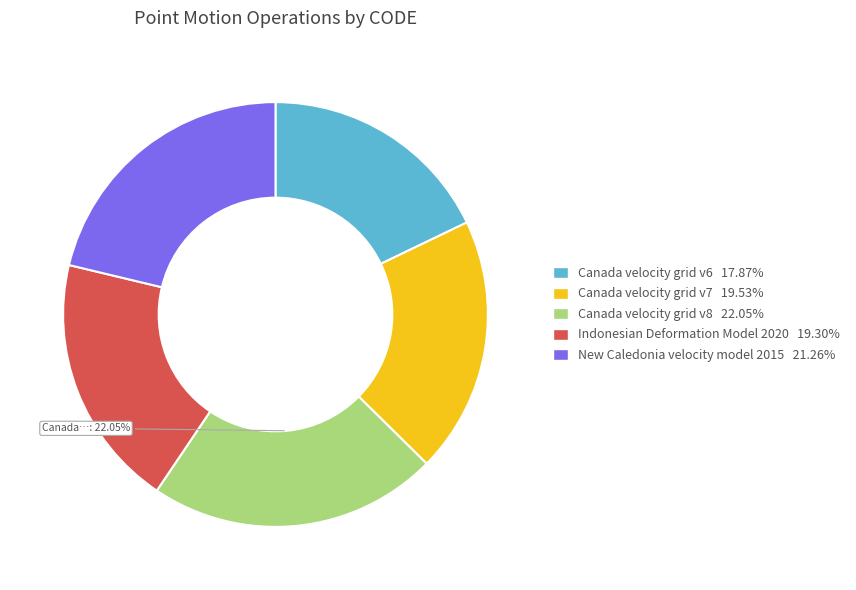

True or false: New Caledonia velocity model 2015 accounts for 29% of the total.

False